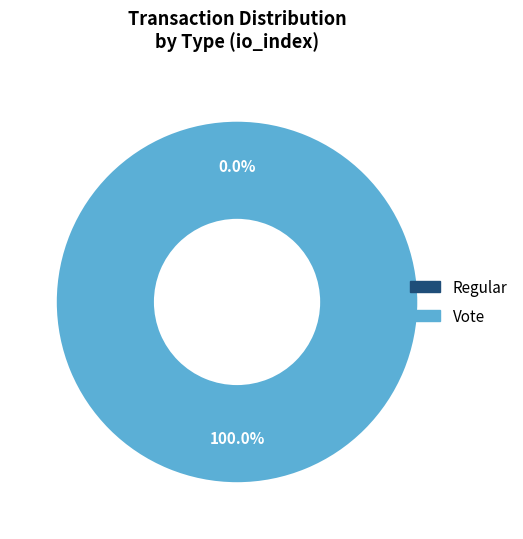

What percentage is the Vote slice, to the nearest percent?

100%